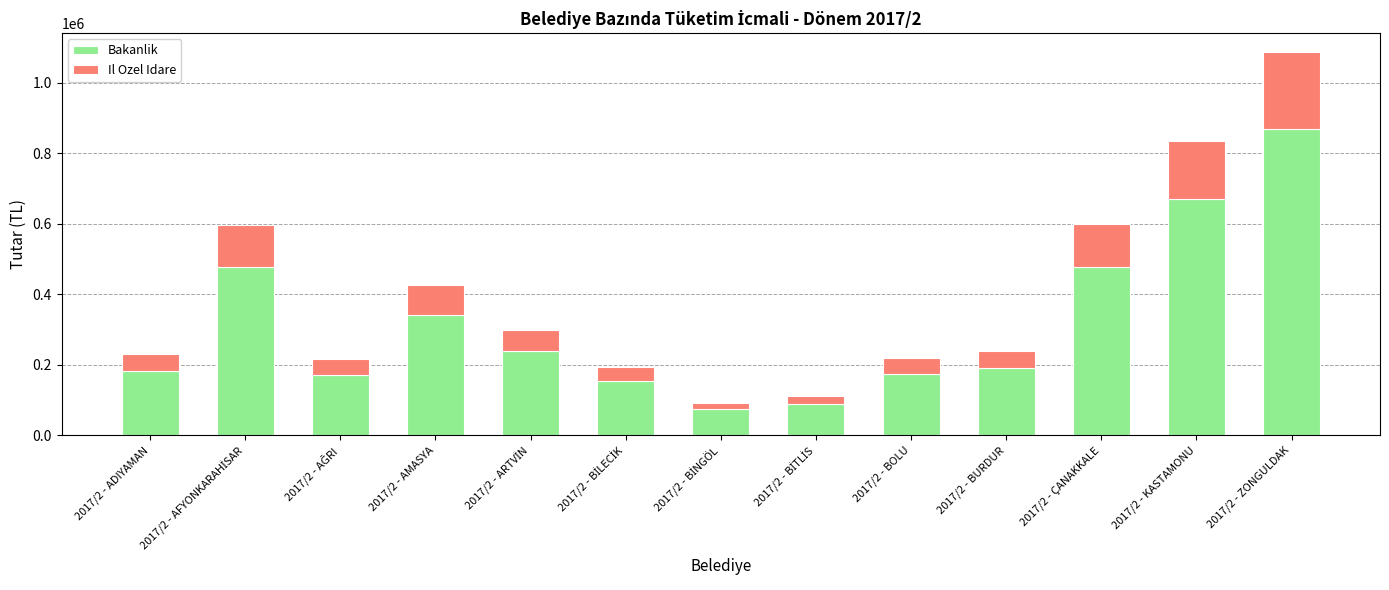

Which category has the highest value in the Bakanlik series?

2017/2 - ZONGULDAK